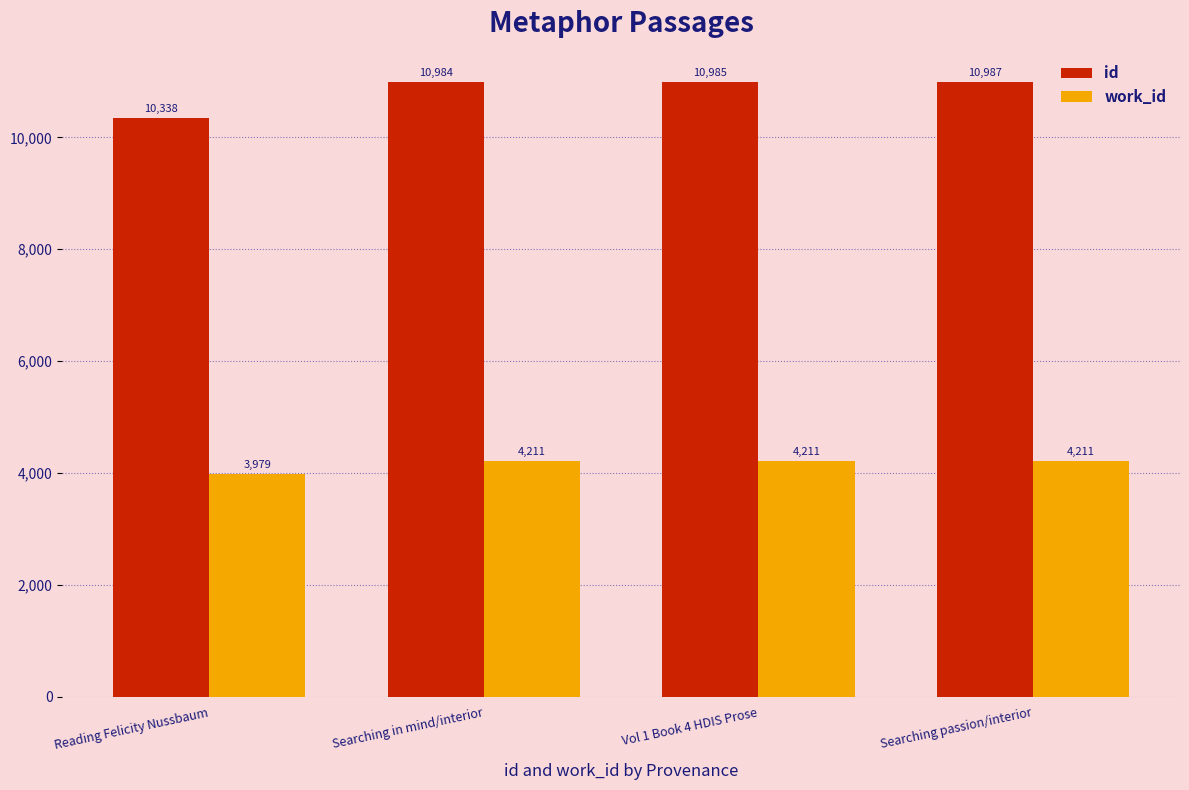

At which category is the sum across all series the highest?

Searching passion/interior